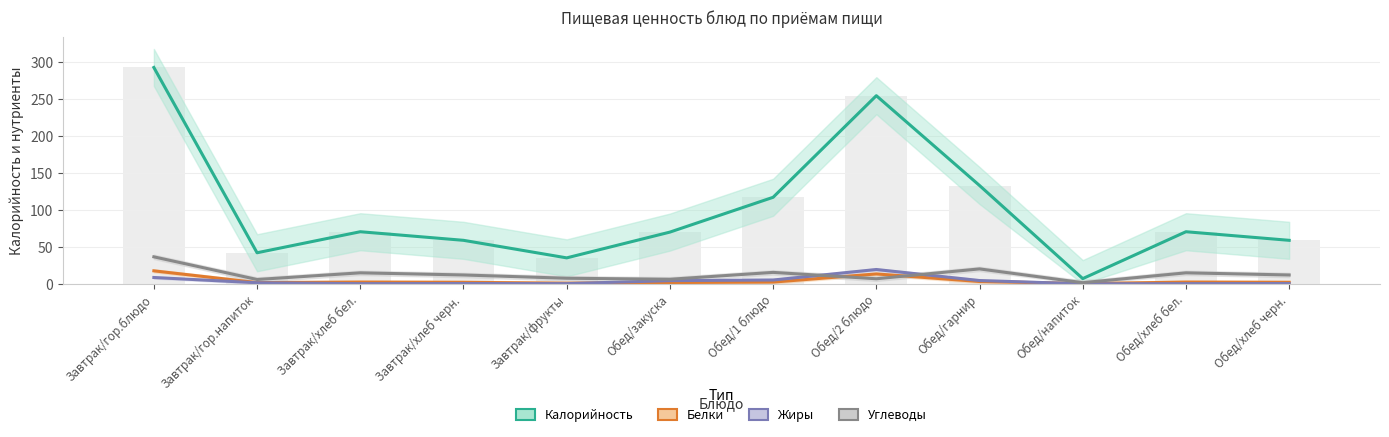

Which category has the highest value across all series?

Завтрак/гор.блюдо